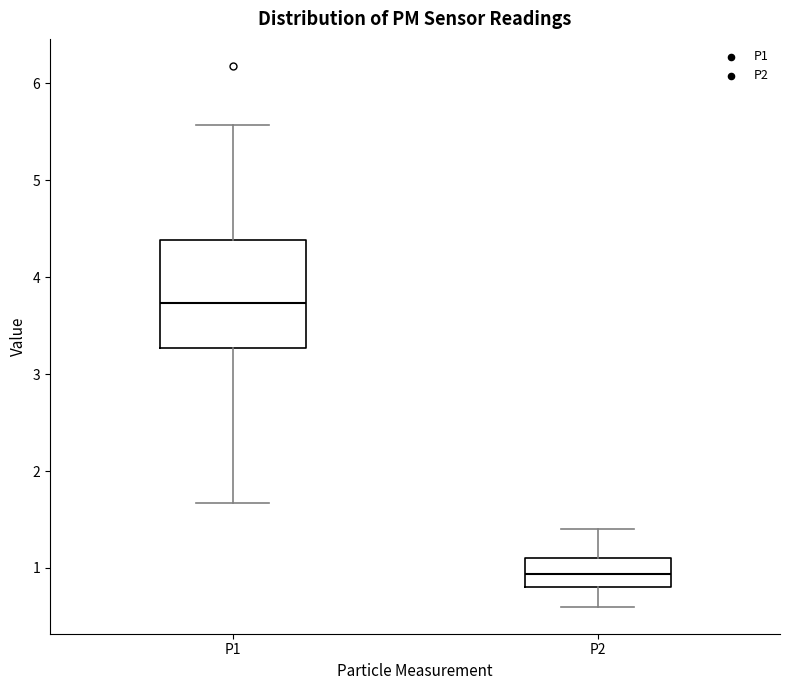

Where is the lower edge of the box for P2 on the y-axis? The values are not printed on the chart, so give them approximately, as read against the axis.

0.8